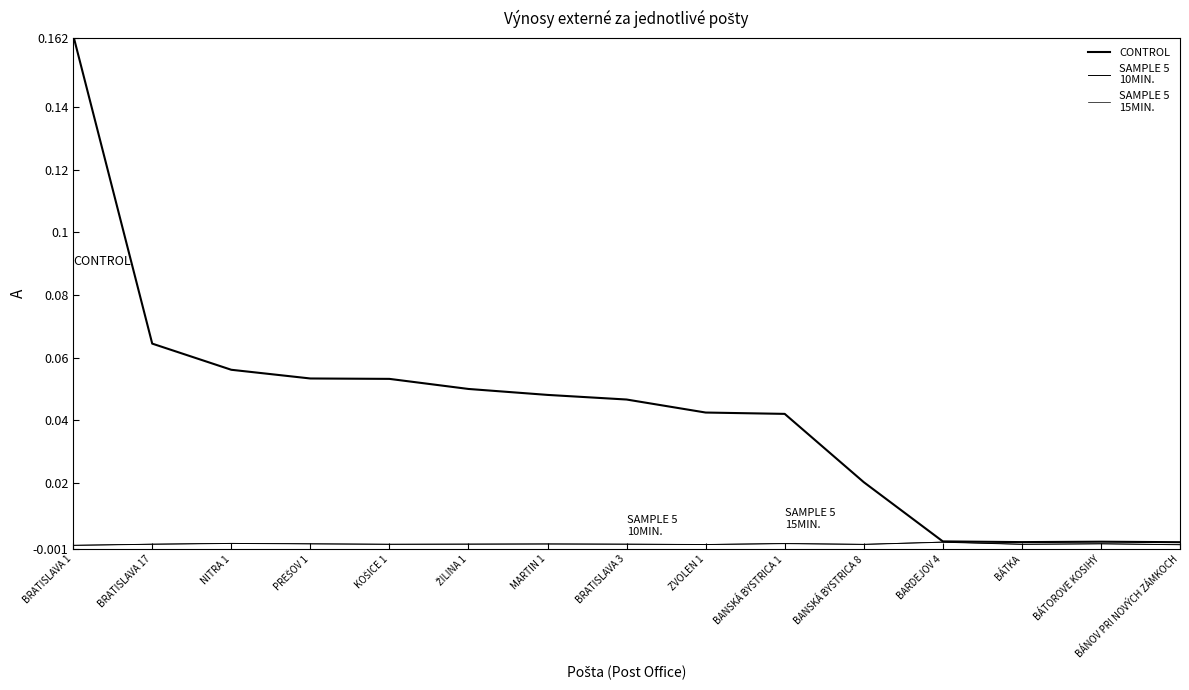

Does the chart display data point markers on the line(s)?

No